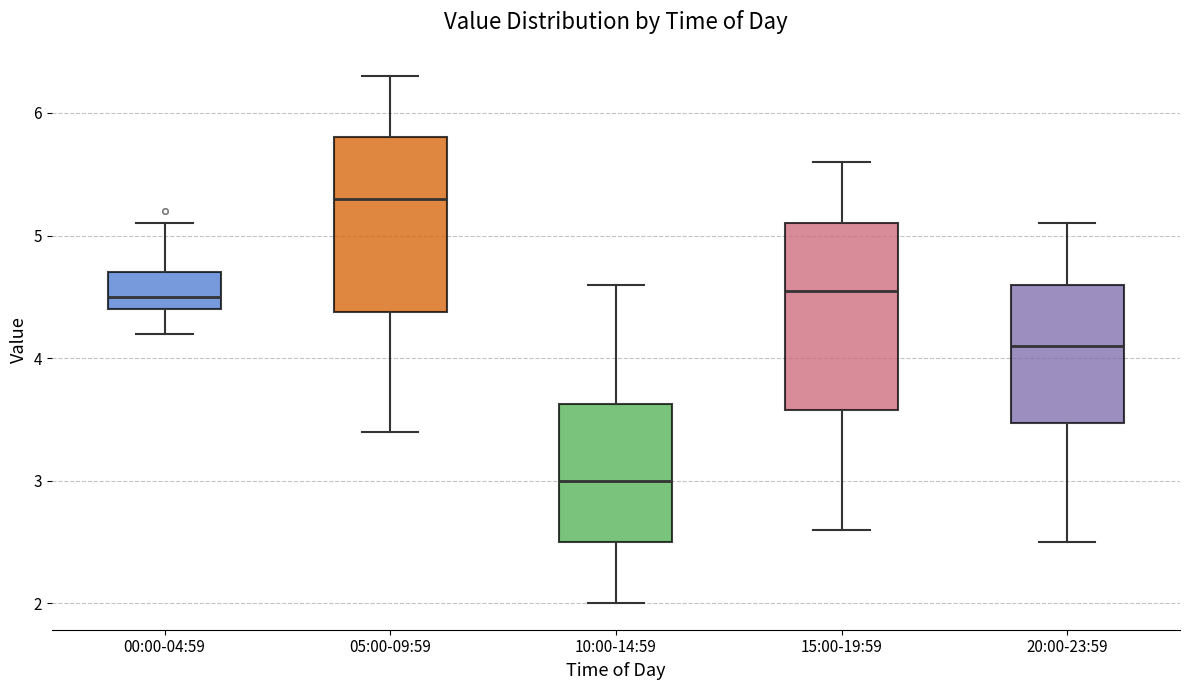

Reading left to right, transcribe this box plot: for each box, give where its median line is, the range the box spans, and where its two whiskers end, as read against the y-axis. The values are not printed on the chart, so give them approximately, as read against the axis.

00:00-04:59: median 4.5, box 4.4 to 4.7, whiskers 4.2 to 5.1
05:00-09:59: median 5.3, box 4.4 to 5.8, whiskers 3.4 to 6.3
10:00-14:59: median 3.0, box 2.5 to 3.6, whiskers 2.0 to 4.6
15:00-19:59: median 4.6, box 3.6 to 5.1, whiskers 2.6 to 5.6
20:00-23:59: median 4.1, box 3.5 to 4.6, whiskers 2.5 to 5.1